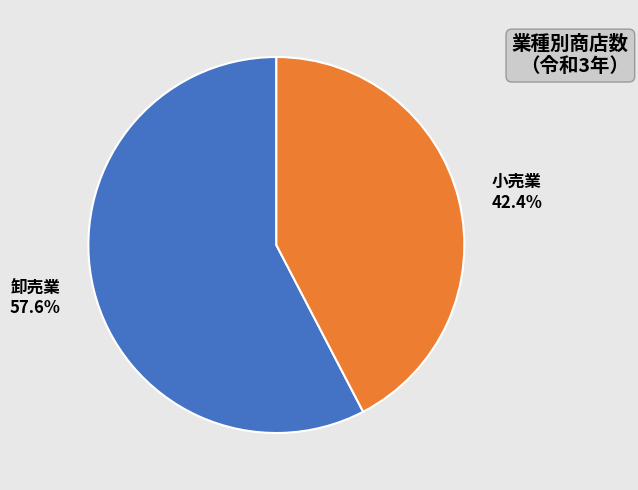

Which slice is the largest?

卸売業